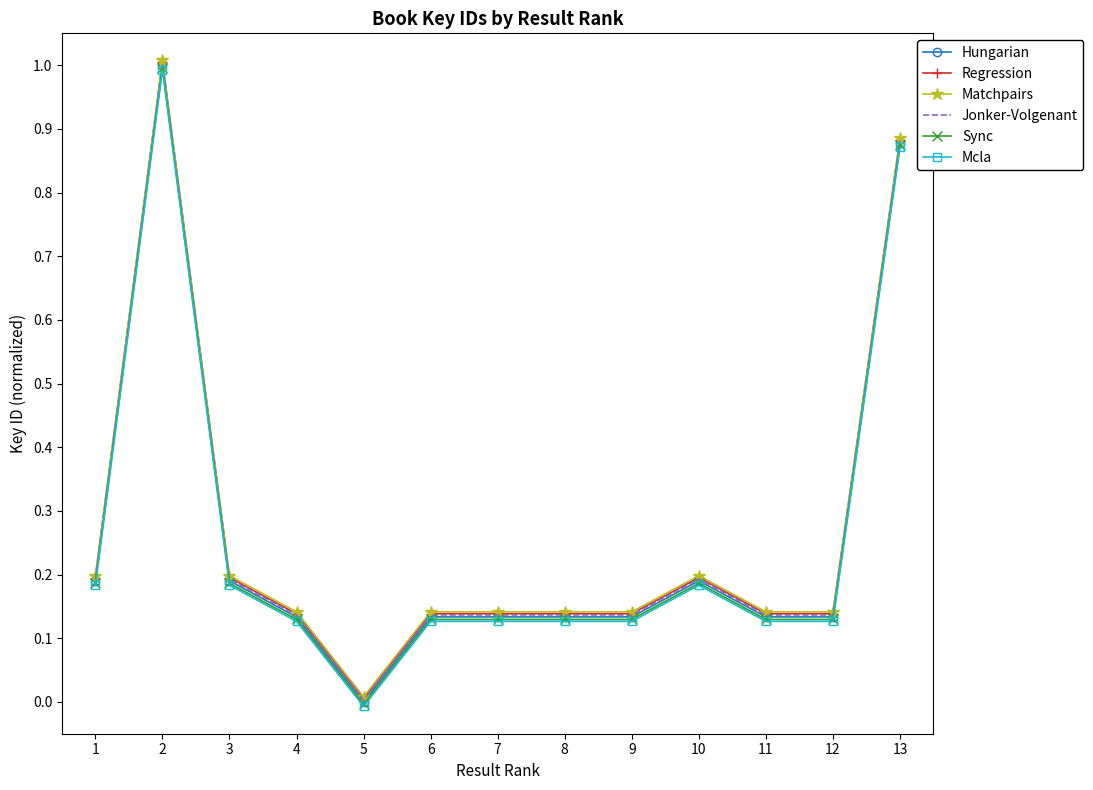

True or false: Mcla and Matchpairs cross at least once.

False